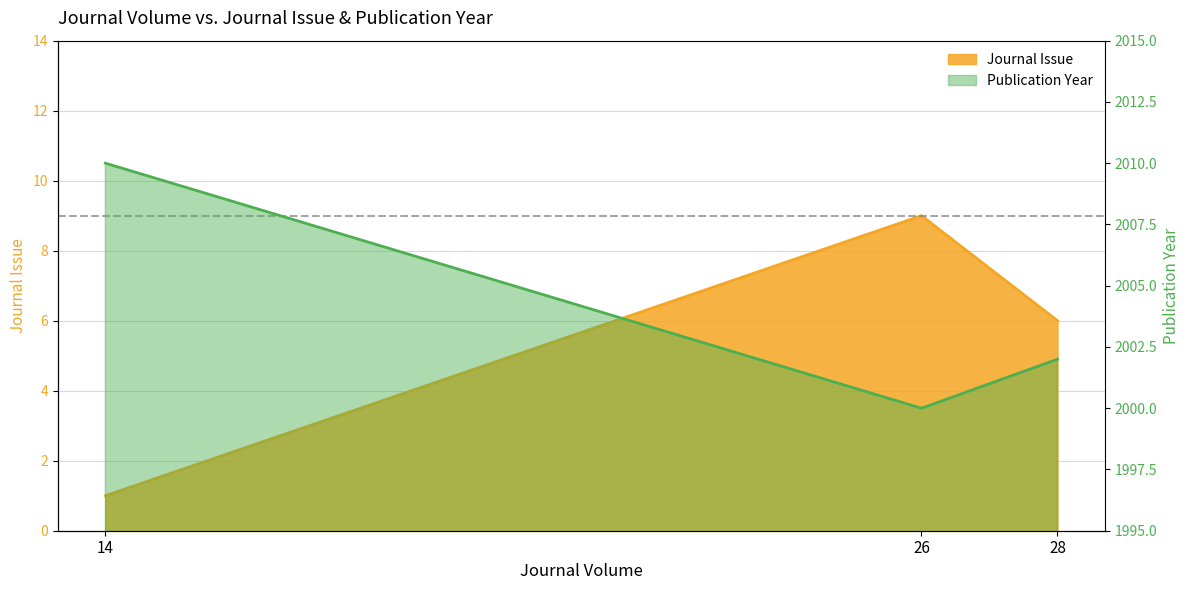

Is it true that Journal Issue equals 9 at 26?

True